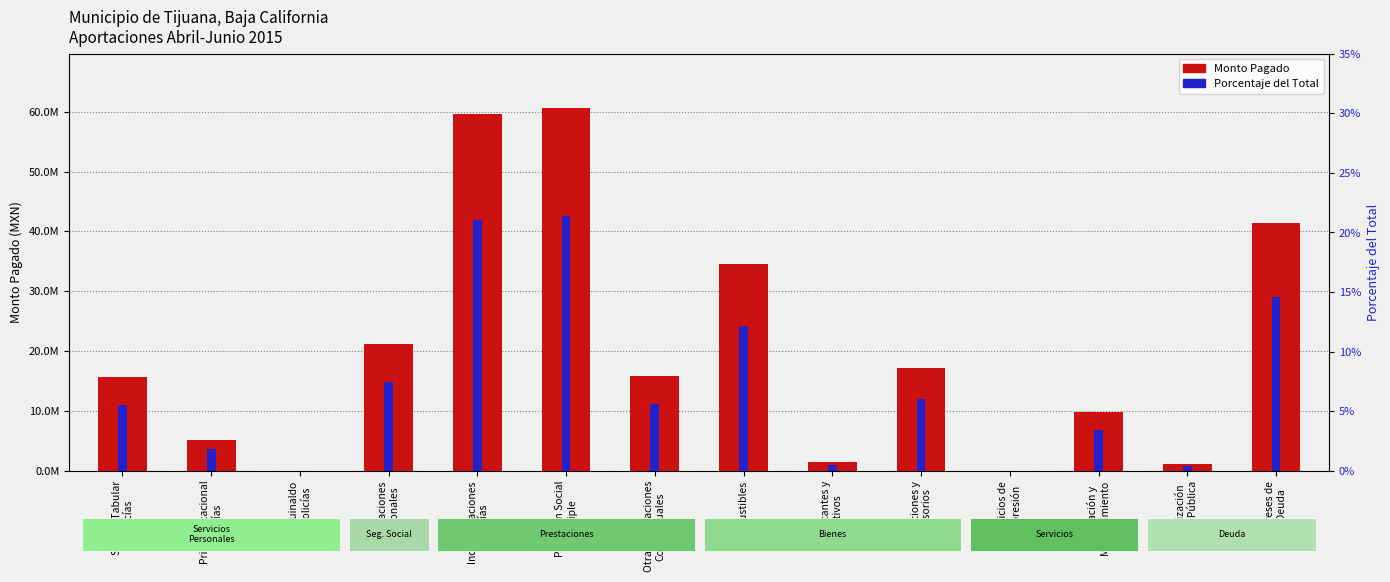

What is the approximate value of Porcentaje del total at Reparación y
Mantenimiento?

3.5